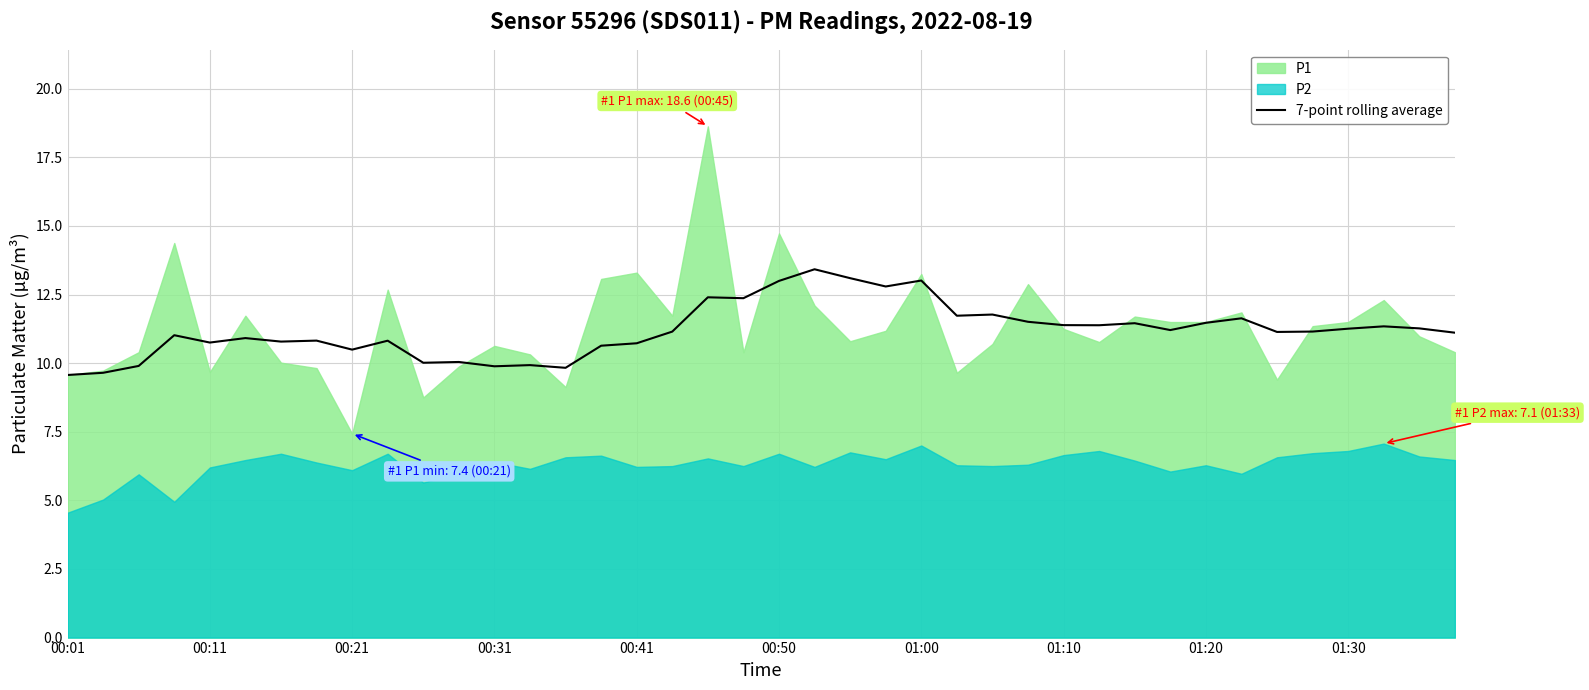

The value at 23 is 22.5. True or false?

False